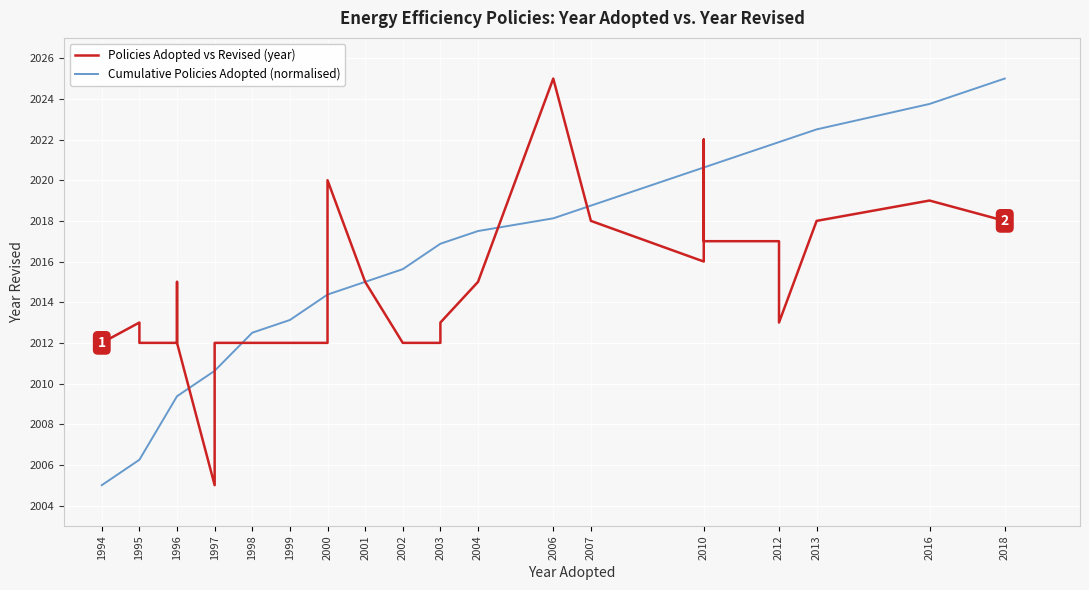

Which category has the lowest value in the Cumulative Policies Adopted (normalised) series?

1994